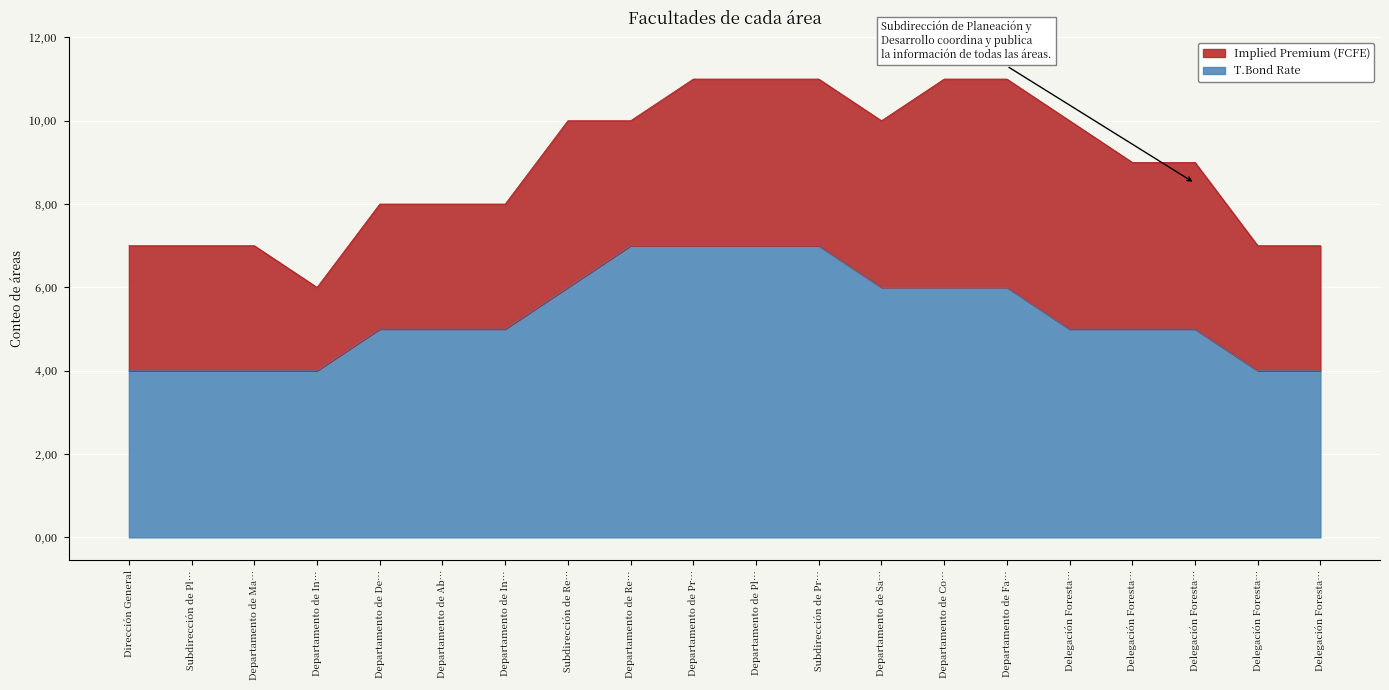

What is the value of the 11th point from the left?

7